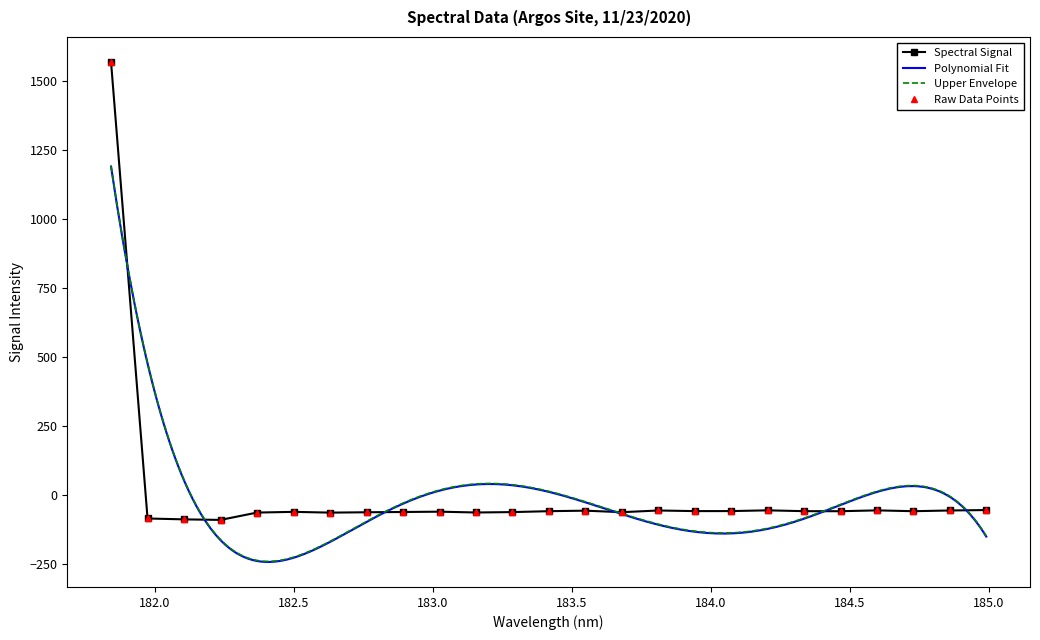

What is the average value?

3.4